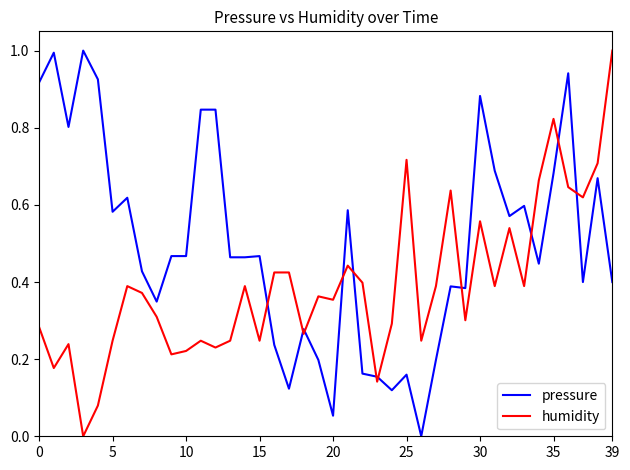

True or false: pressure and humidity cross at least once.

True